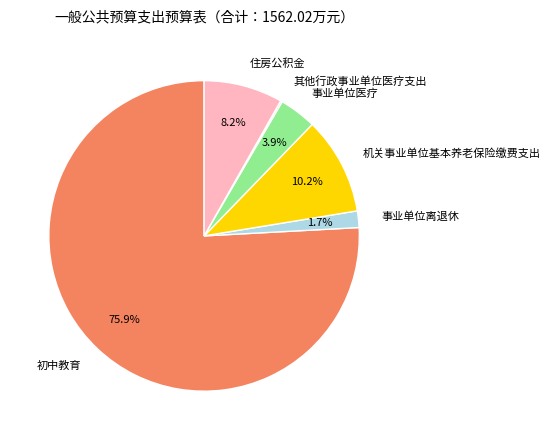

Which has a higher value, 事业单位离退休 or 住房公积金?

住房公积金